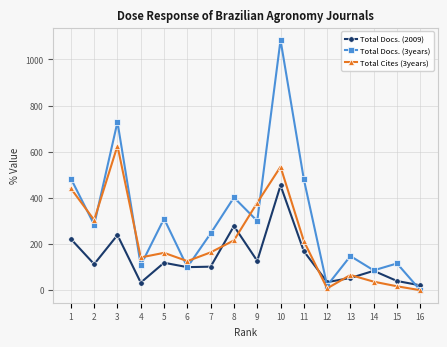

Which series changed the most between 6 and 14?

Total Cites (3years)